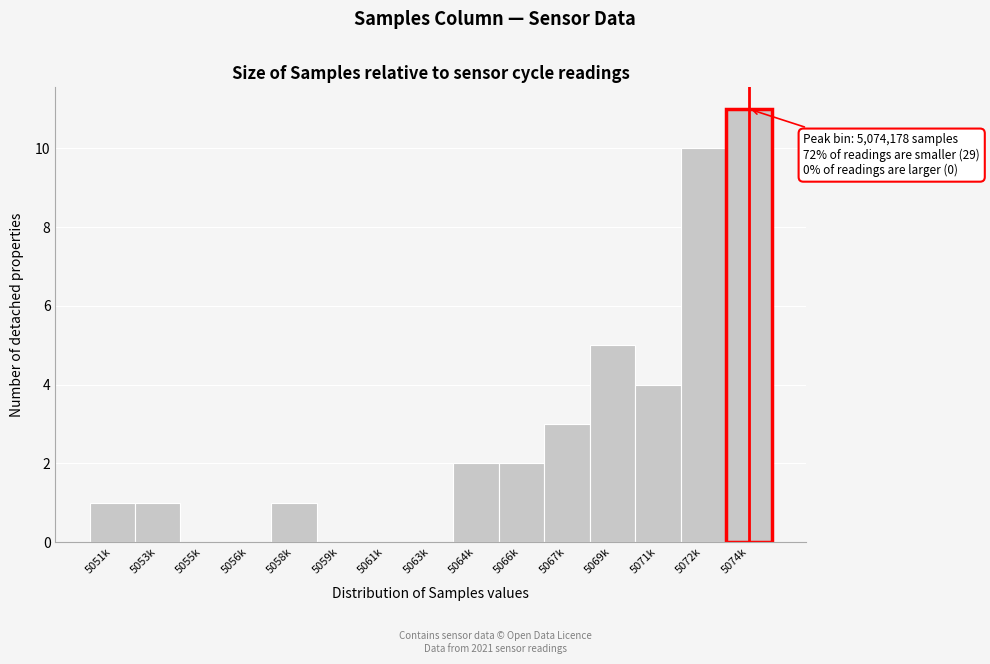

Reading right to left, what are all the values shown in this chart?

5074k=11	5072k=10	5071k=4	5069k=5	5067k=3	5066k=2	5064k=2	5063k=0	5061k=0	5059k=0	5058k=1	5056k=0	5055k=0	5053k=1	5051k=1